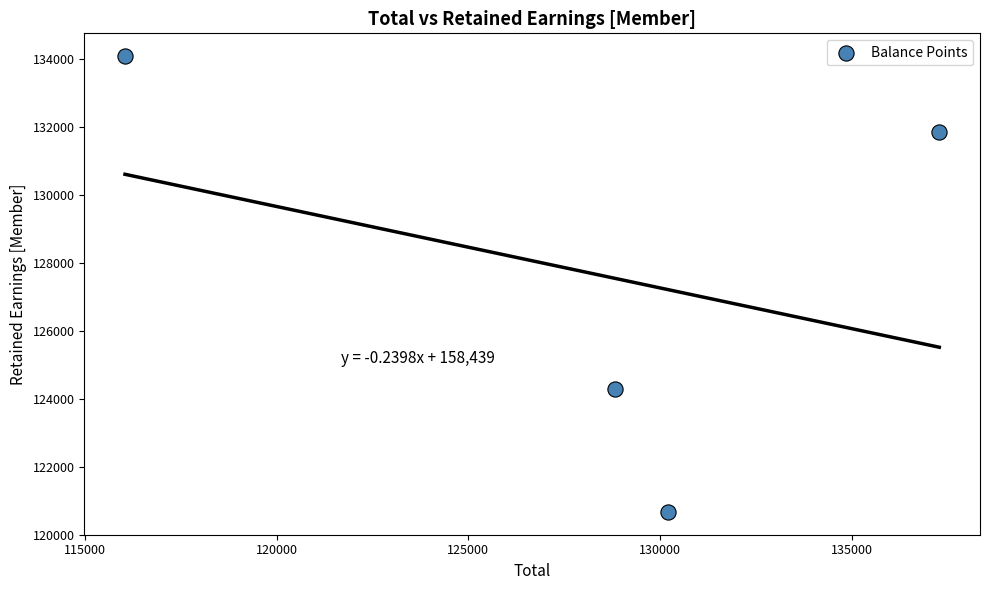

What Y value in the scatter plot is closest to 127384?

124285